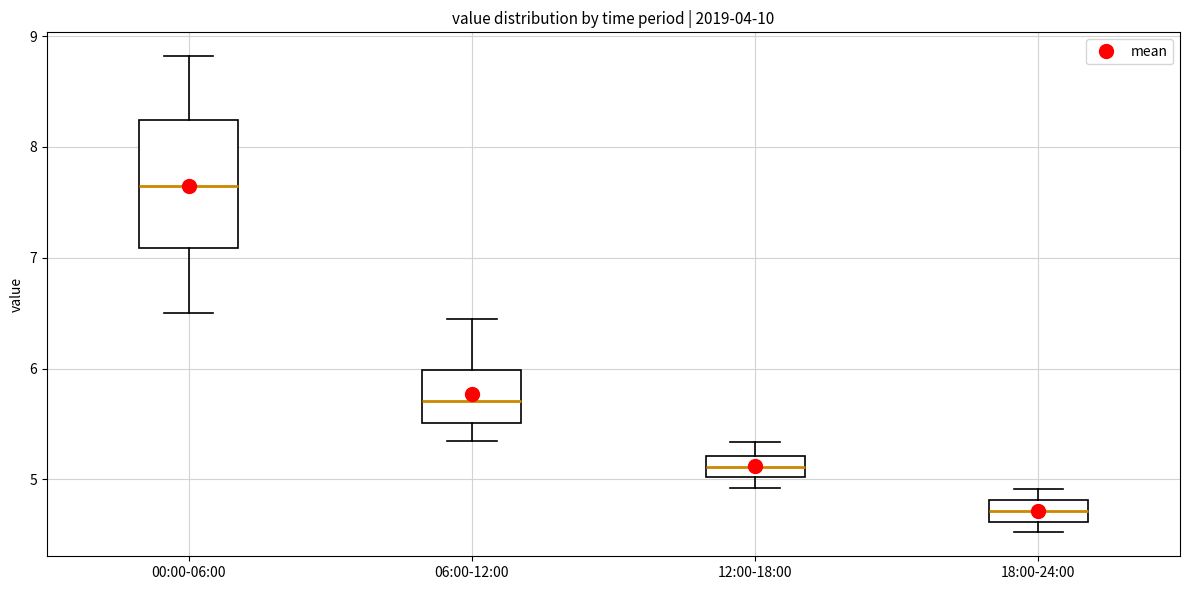

Which box has the highest median line?

00:00-06:00